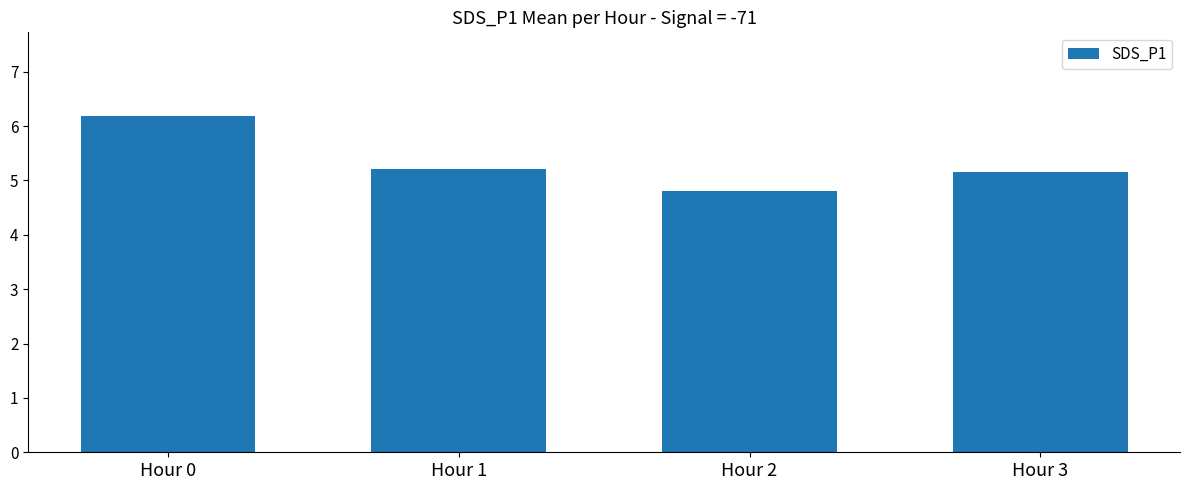

How many values are between 5 and 6?

2